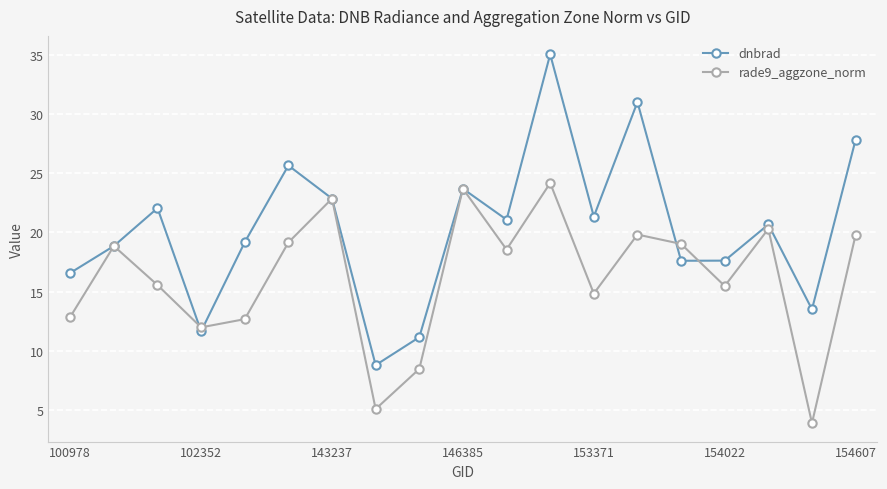

True or false: rade9_aggzone_norm and dnbrad intersect in this chart.

True